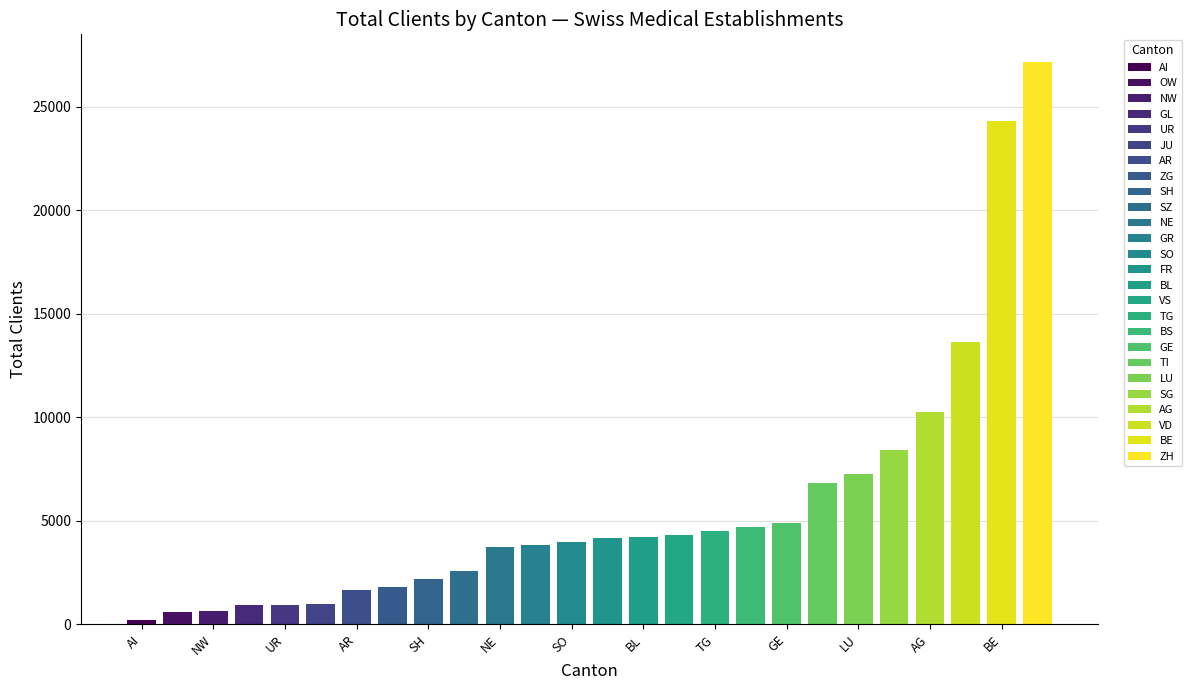

Reading left to right, extract all data points from this chart.

ZH=27130	BE=24310	LU=7282	UR=939	SZ=2562	OW=614	NW=627	GL=927	ZG=1798	FR=4177	SO=3981	BS=4689	BL=4213	SH=2210	AR=1678	AI=231	SG=8413	GR=3810	AG=10237	TG=4498	TI=6829	VD=13626	VS=4323	NE=3740	GE=4906	JU=1001